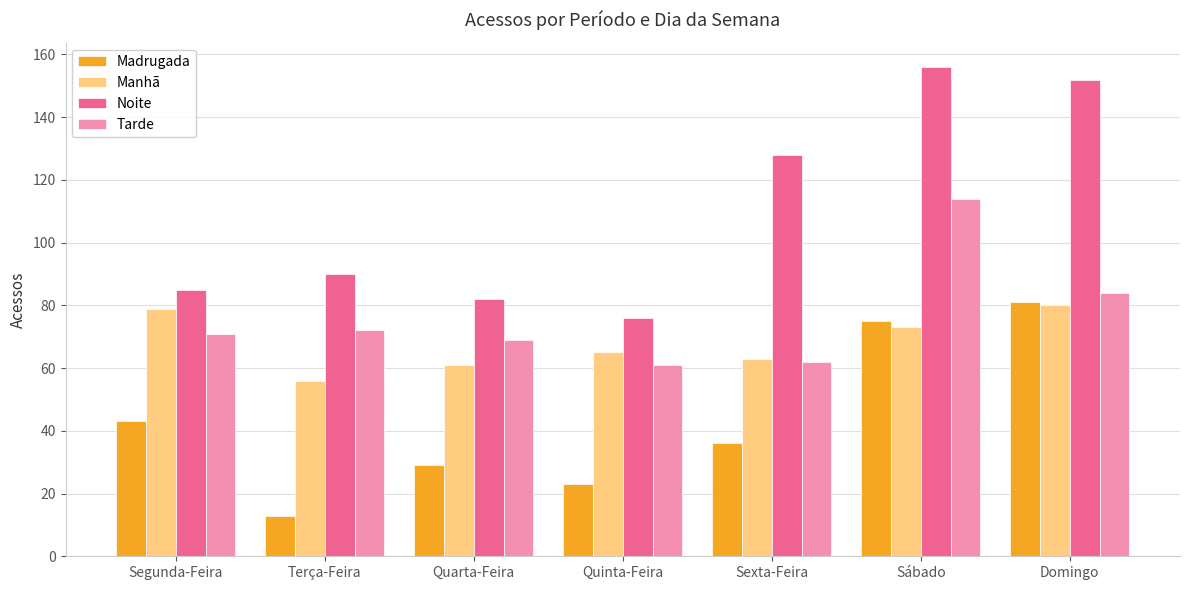

What is the total value across all series at Quinta-Feira?

225